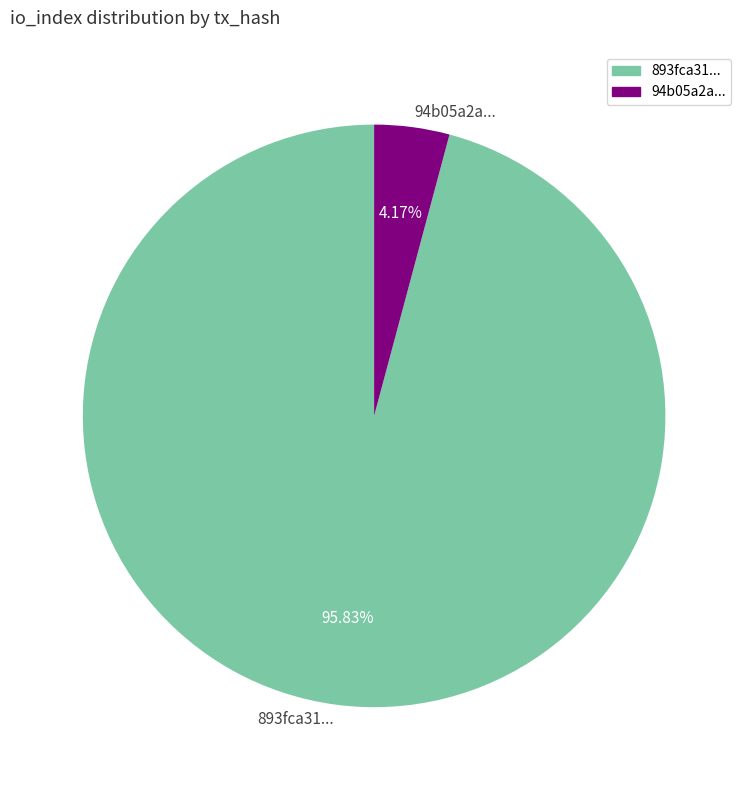

Rank the categories by value from highest to lowest.

893fca31..., 94b05a2a...